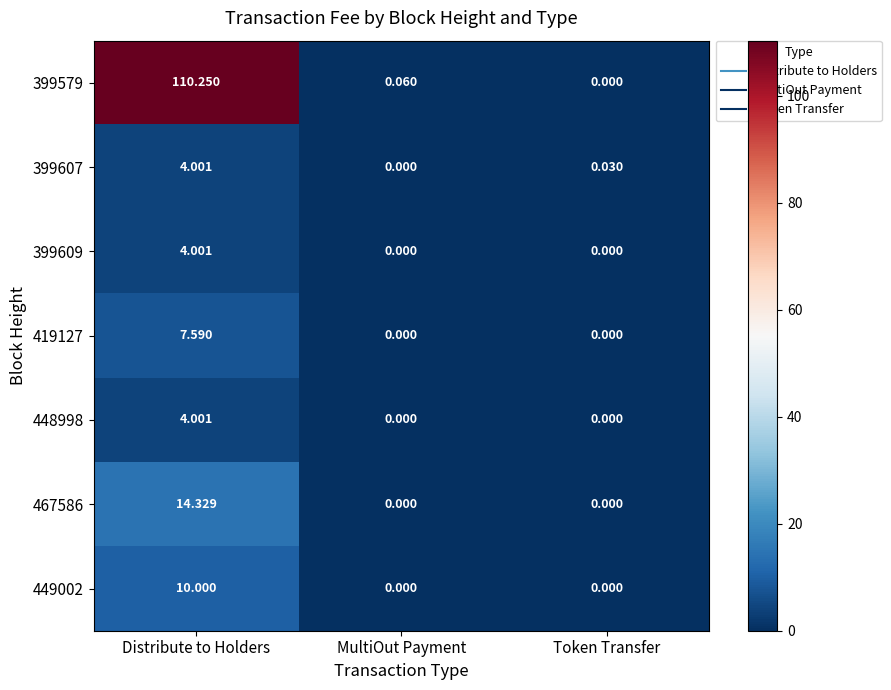

Which category has the lowest value in the 399579 series?

Token Transfer